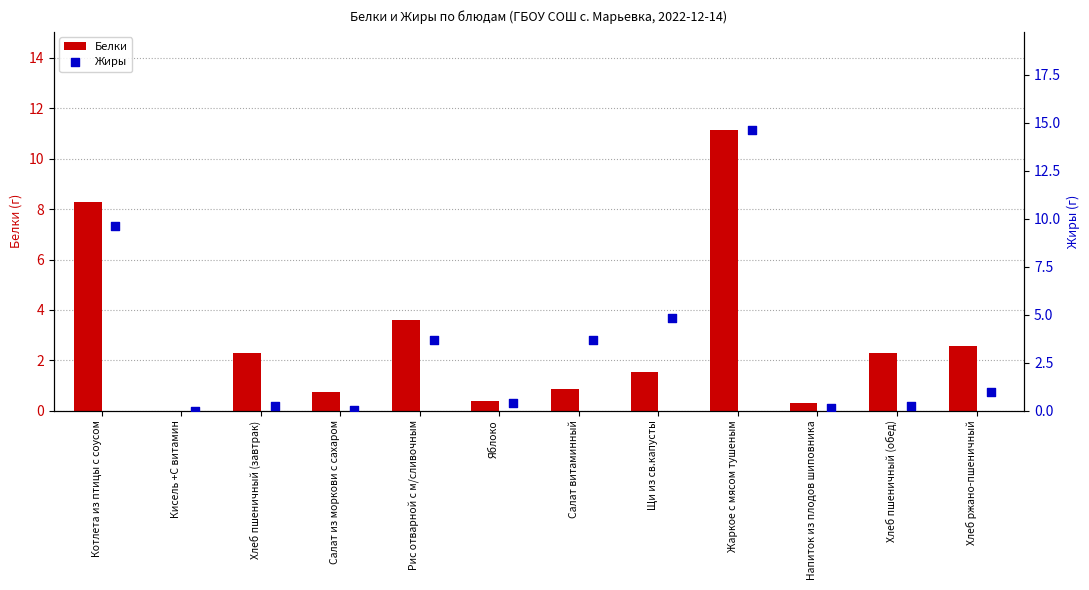

Which series has the largest Y range (max minus min)?

Жиры